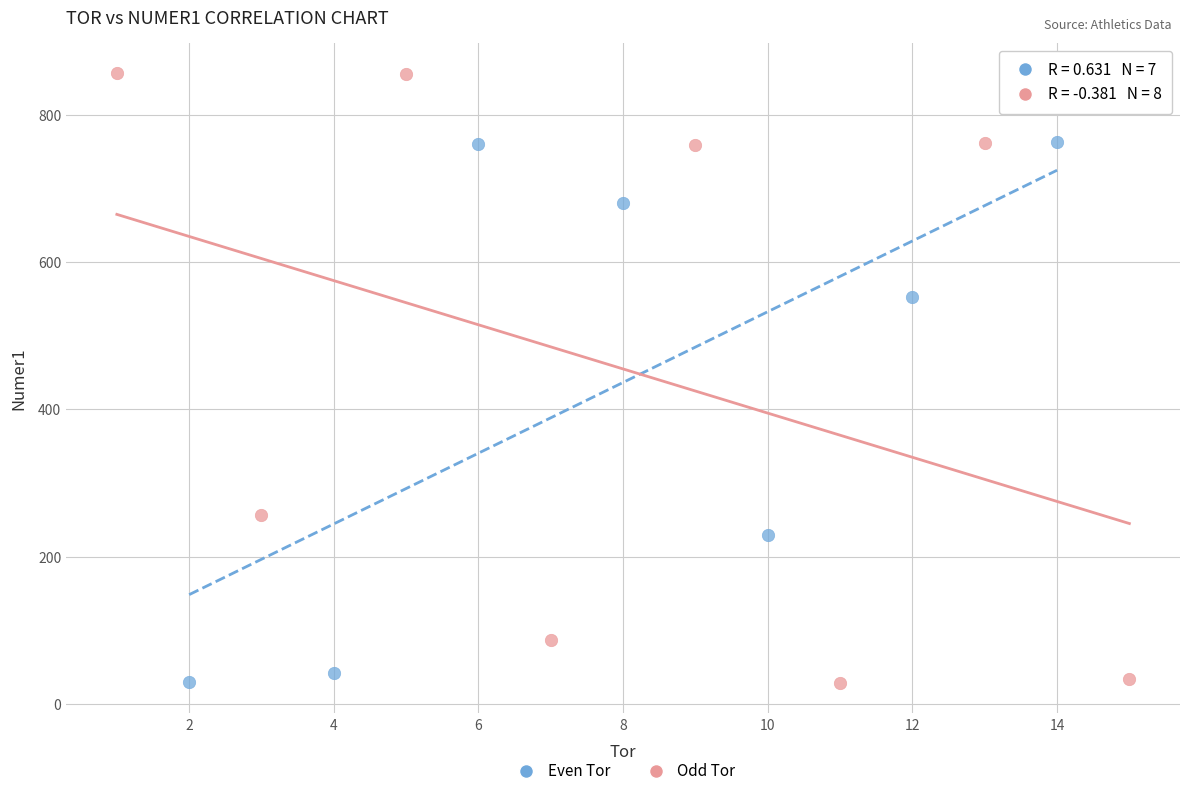

Which series has the widest spread of Y values?

Odd Tor